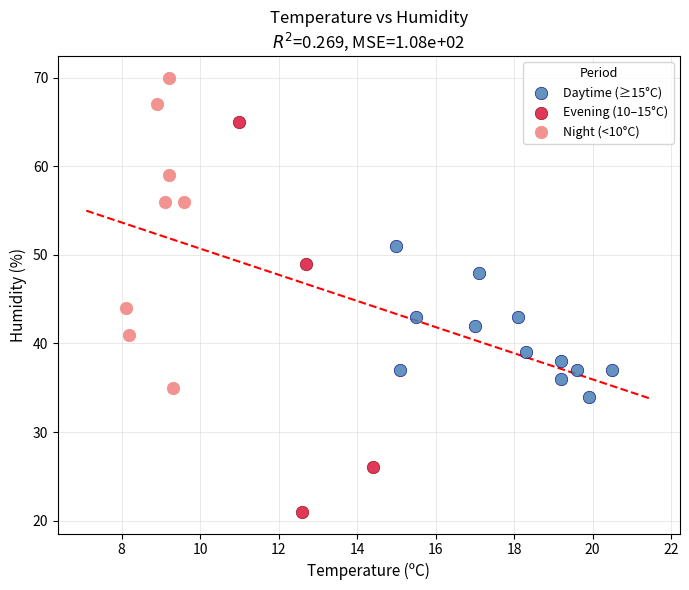

Which series contains the lowest Y value?

Evening (10–15°C)